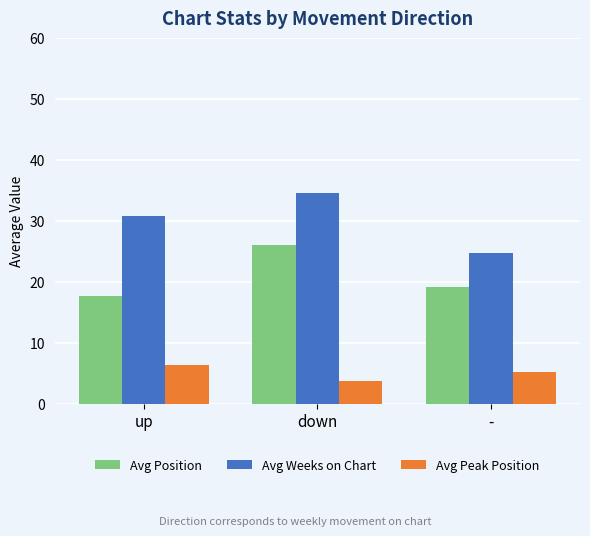

What is the highest value of the Avg Weeks on Chart series?

34.5